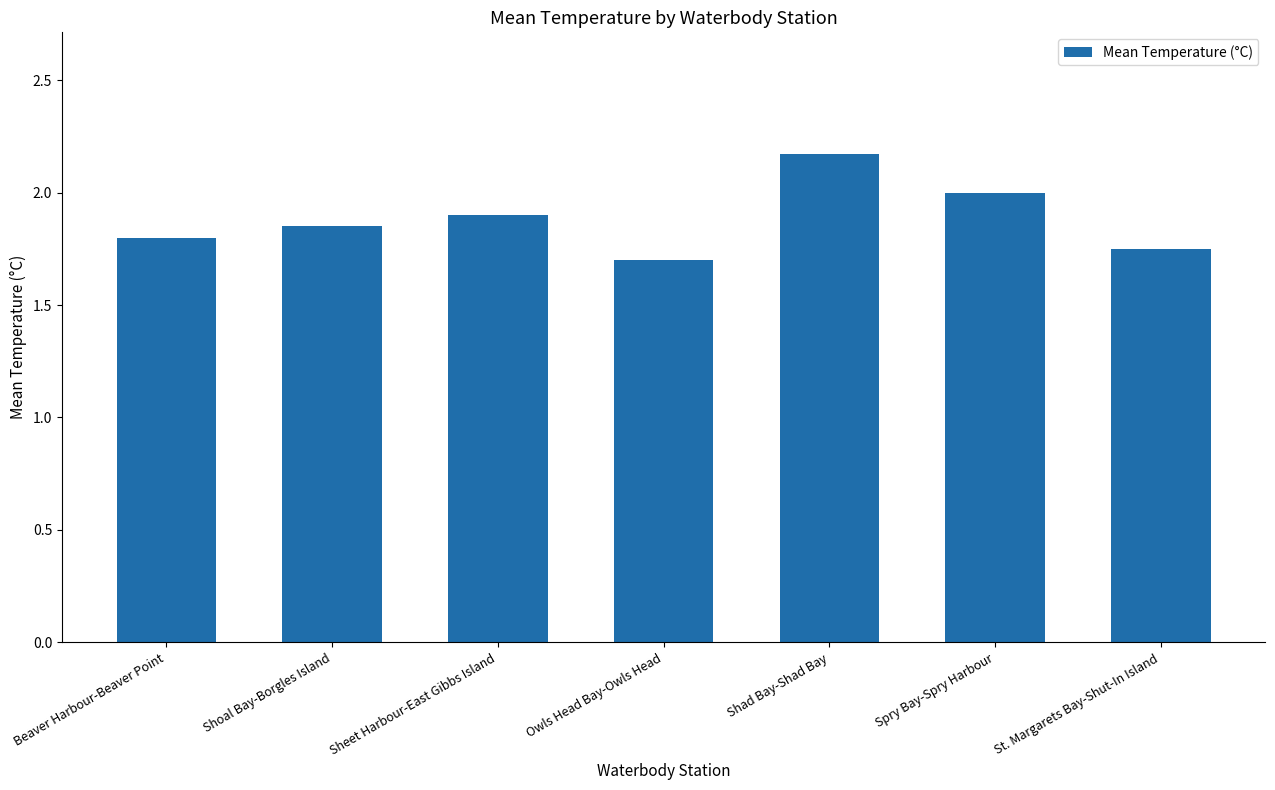

How many values are between 1 and 2?

6